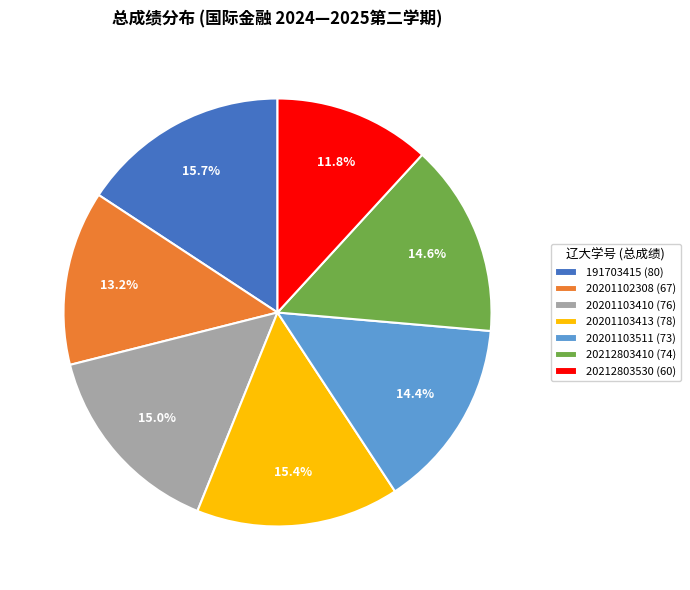

The 191703415 slice represents 25% of the pie. True or false?

False